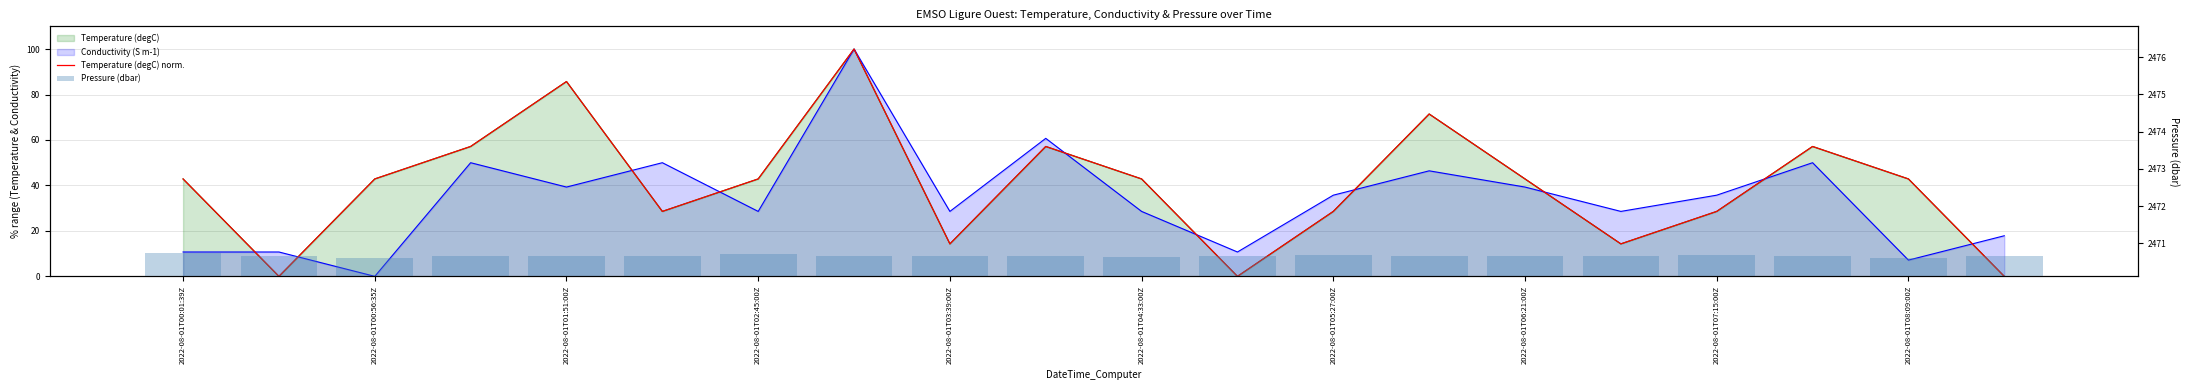

Is the value of Pressure (dbar) at 2022-08-01T00:56:35Z greater than the value of Temperature (degC) norm. at 17?

Yes